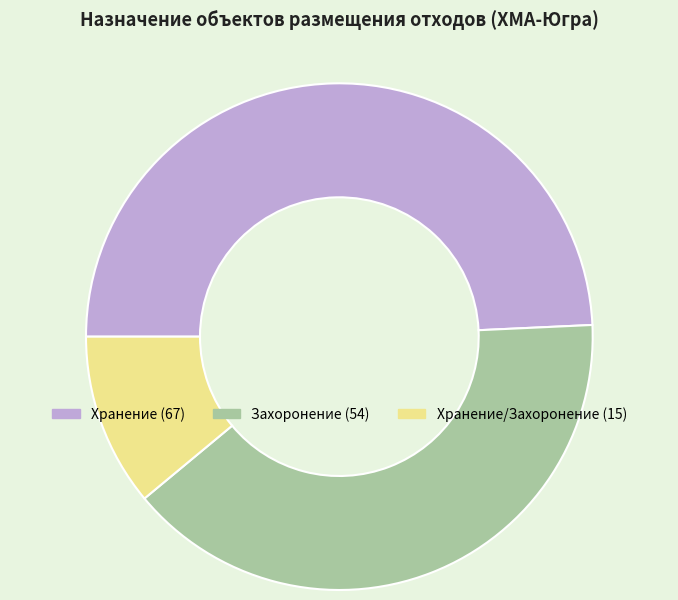

How many segments does this pie chart have?

3